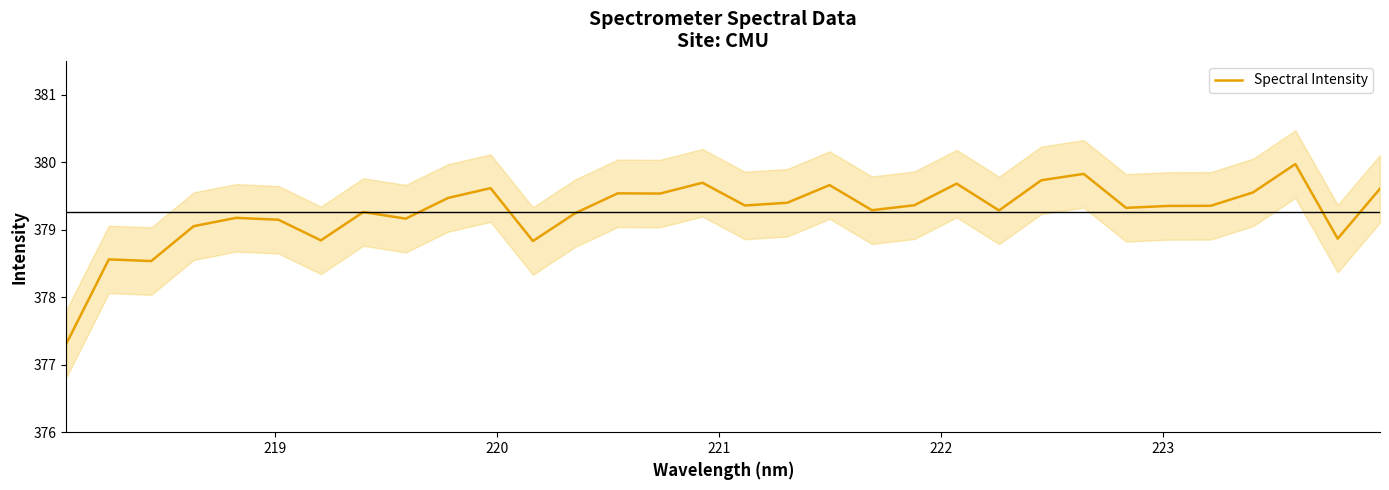

What is the highest value of the Spectral Intensity series?

380.0